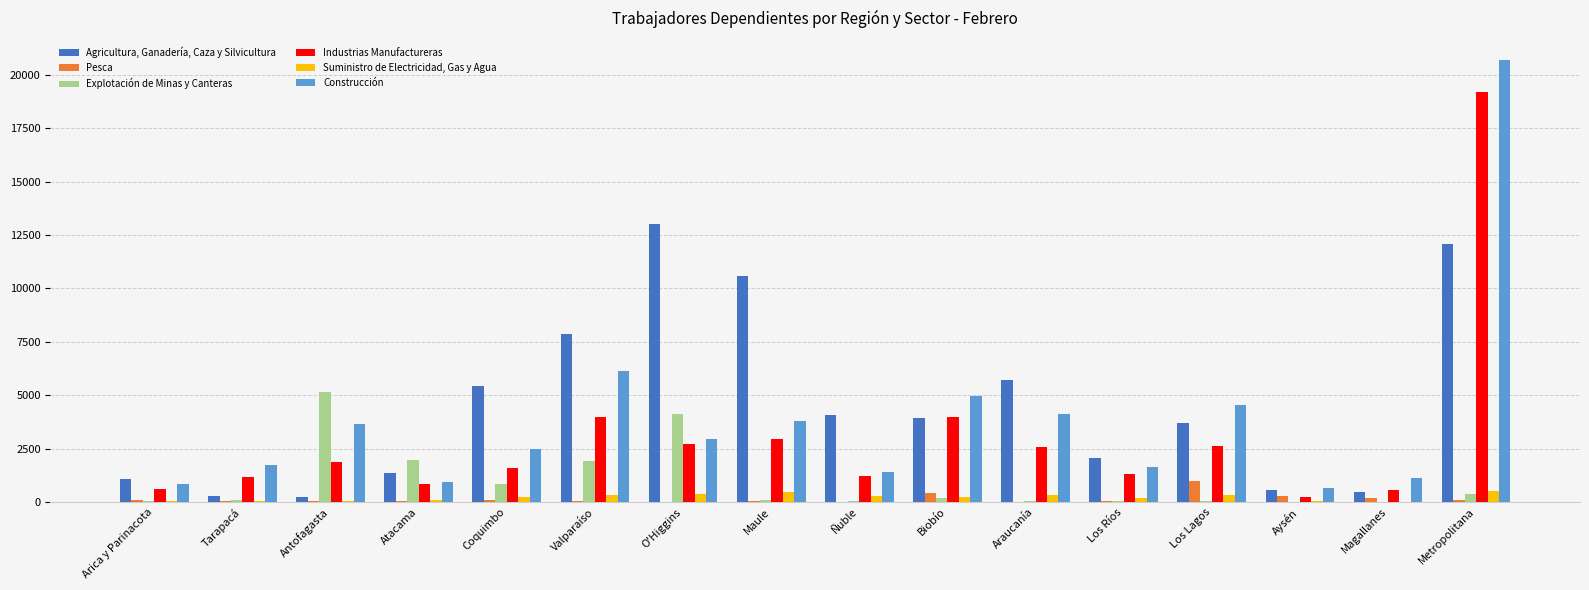

Between Atacama and Maule, which series saw the biggest shift?

Agricultura, Ganadería, Caza y Silvicultura